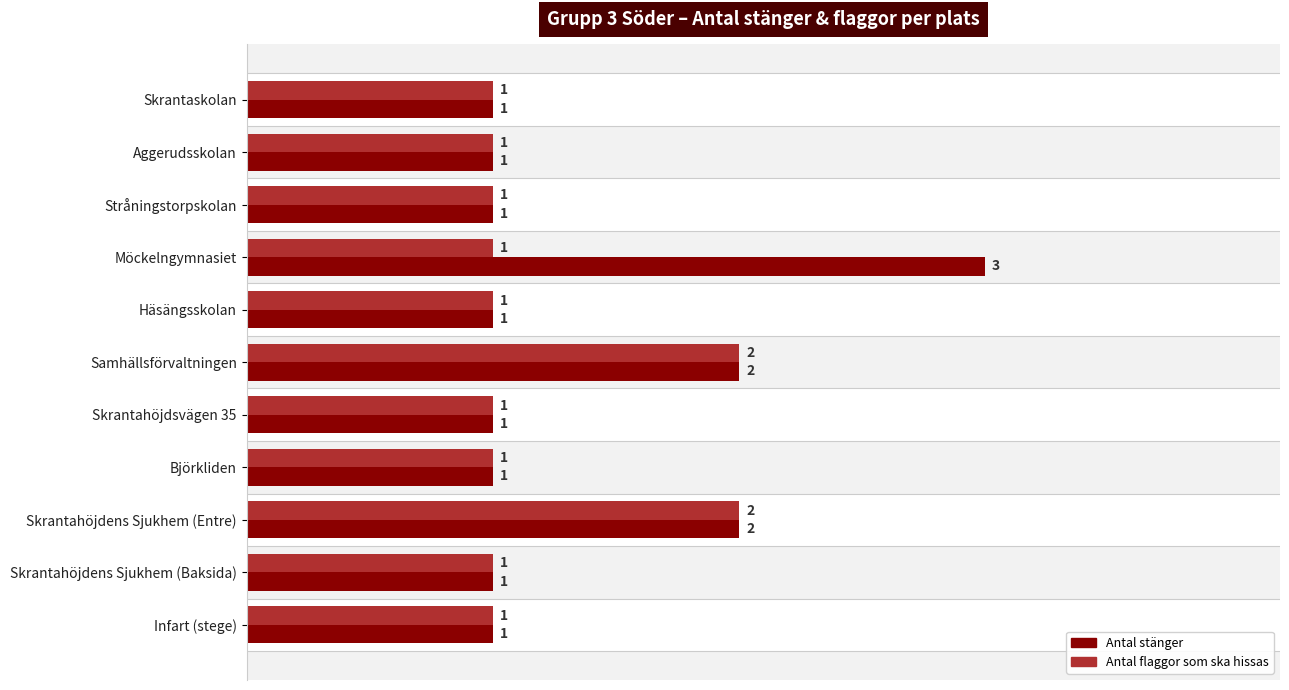

Is it true that Antal flaggor som ska hissas equals 3 at Skrantahöjdens Sjukhem (Entre)?

False